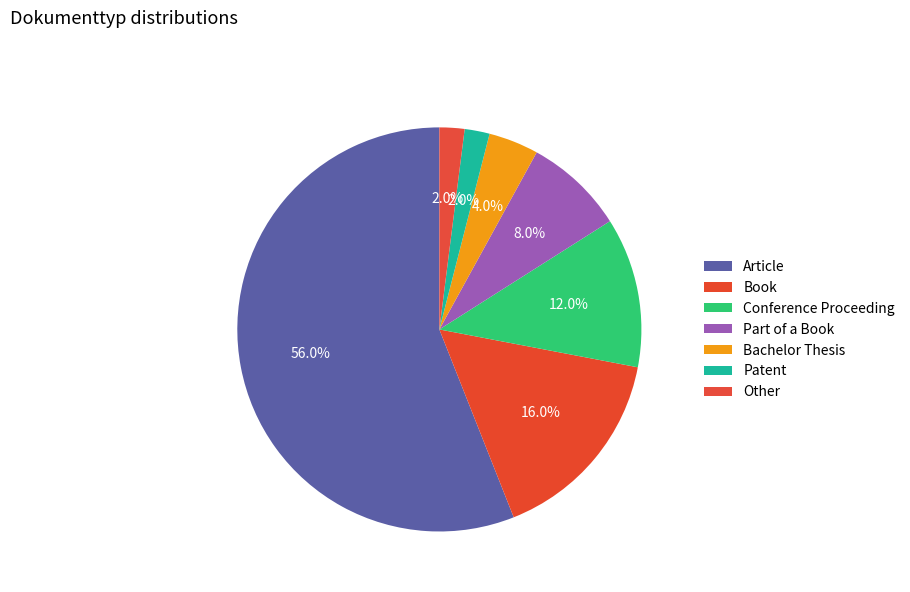

Count the number of slices in the pie.

7